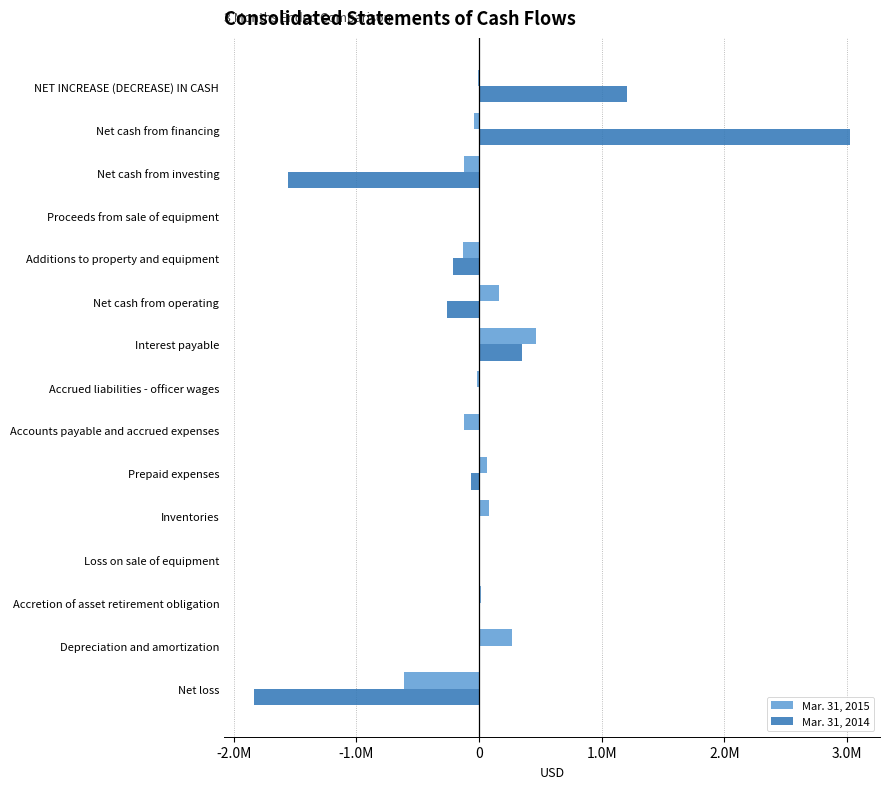

What are all the series names shown in the legend?

Mar. 31, 2015, Mar. 31, 2014